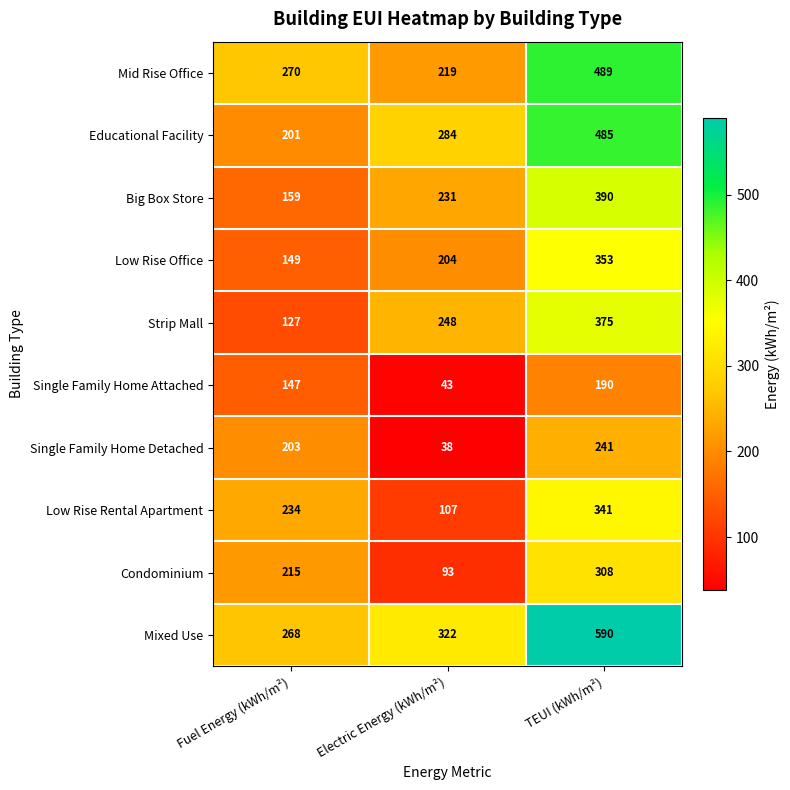

The value of Low Rise Office at TEUI (kWh/m²) is 353. True or false?

True